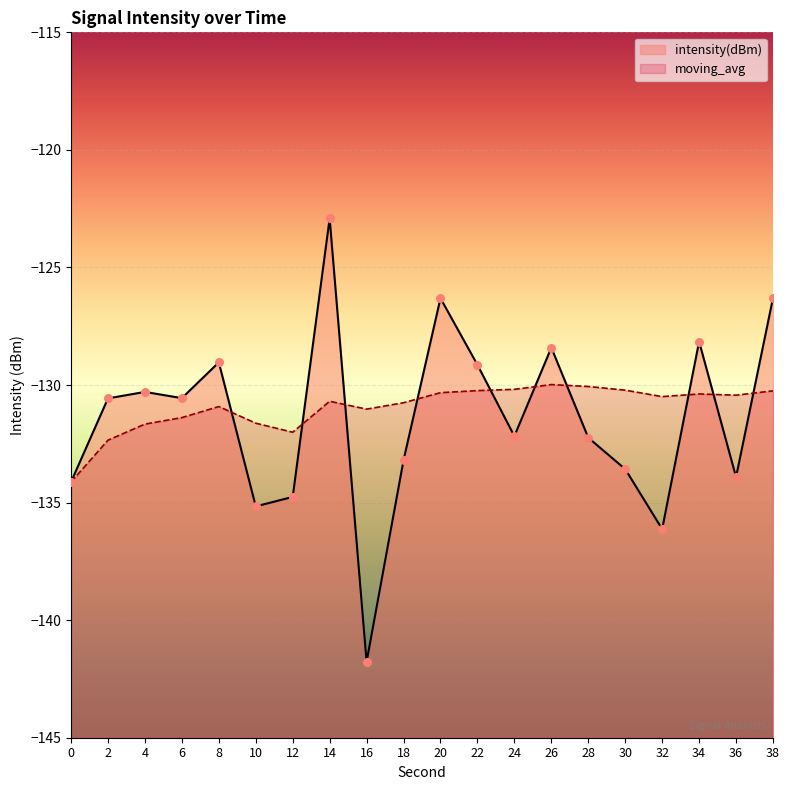

What is the total value across all series at 0?

-268.2